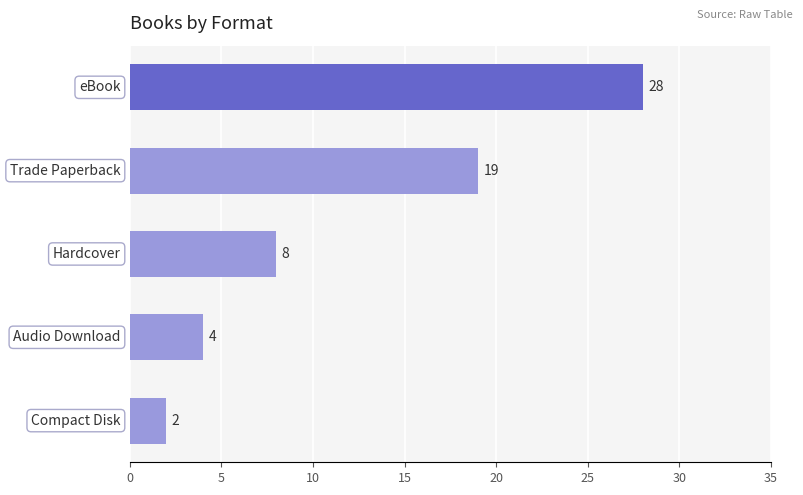

What is the average value?

12